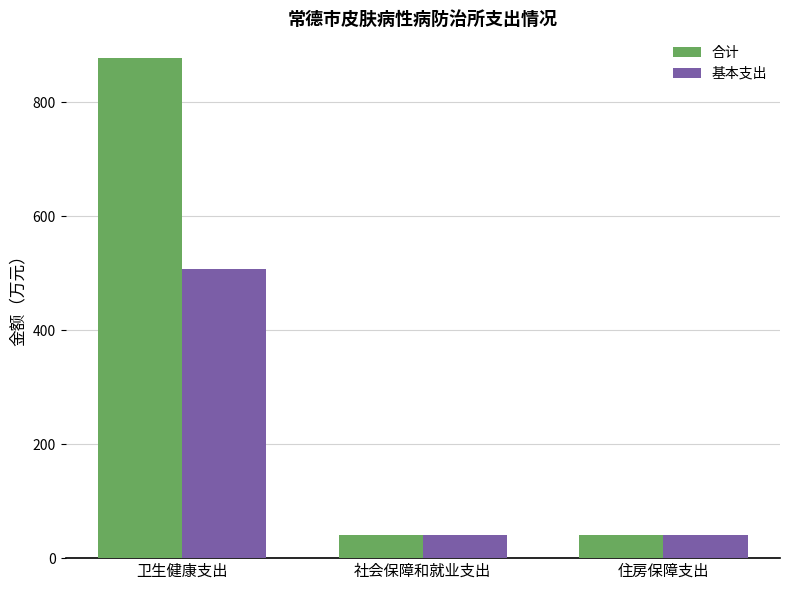

Does the chart contain stacked bars?

No